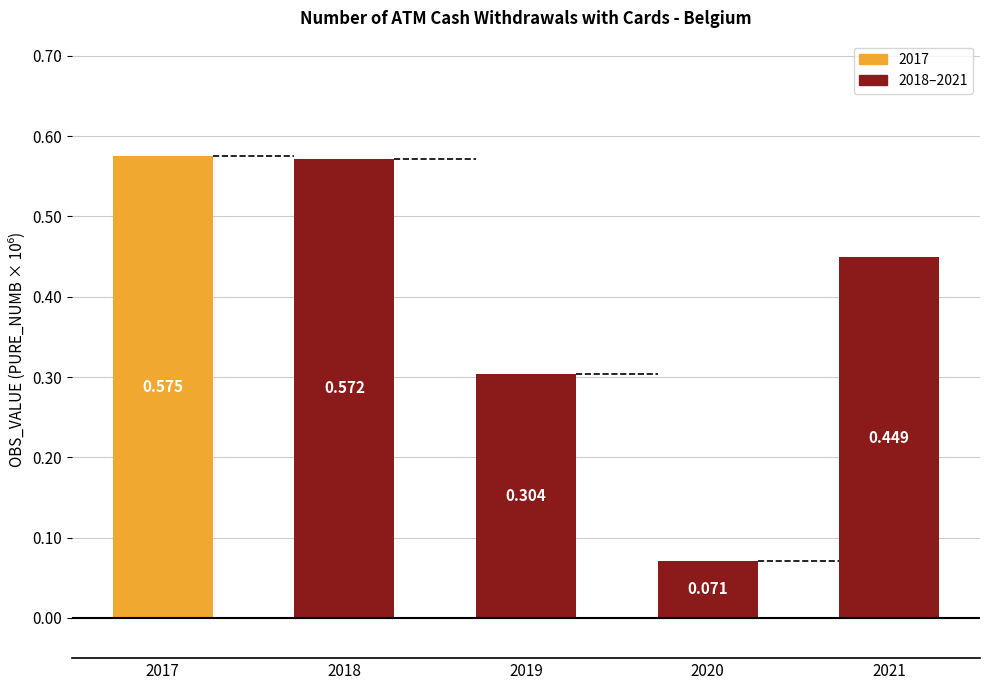

Which has a higher value, 2018 or 2019?

2018